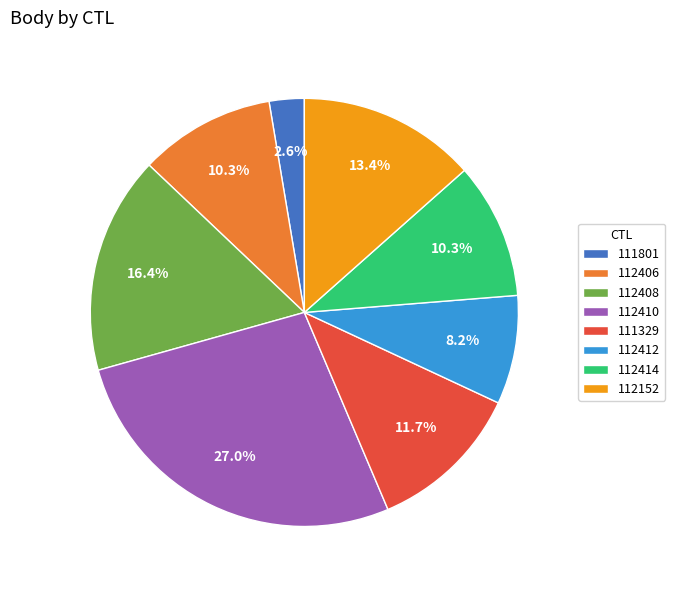

To the nearest percent, what percentage of the pie is 112408?

16%